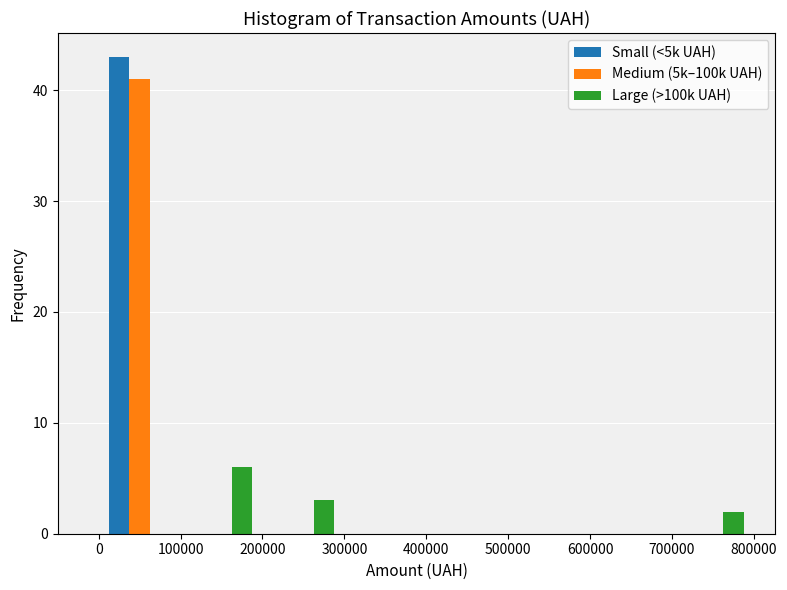

What is the height of the Large (>100k UAH) bar covering 700000 to 800000 on the x-axis? The values are not printed on the chart, so give them approximately, as read against the axis.

2